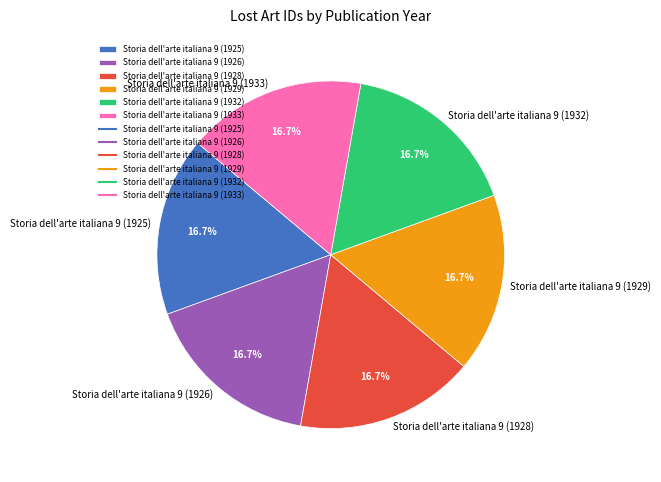

True or false: Storia dell'arte italiana 9 (1928) accounts for 17% of the total.

True